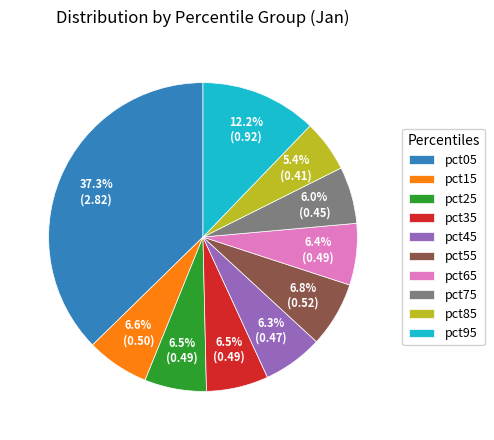

To the nearest percent, what portion does pct85 represent?

5%